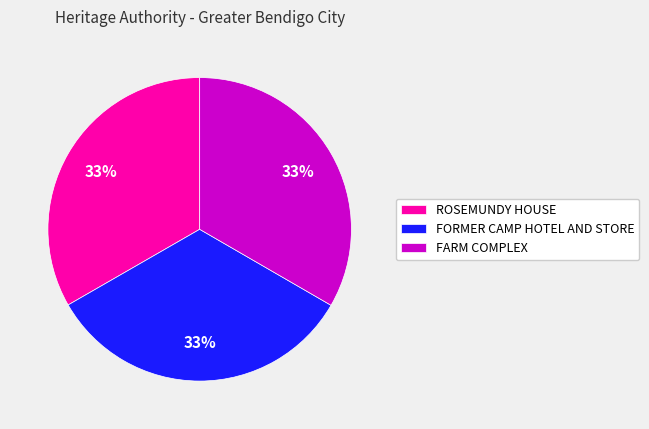

How many slices are in this pie chart?

3